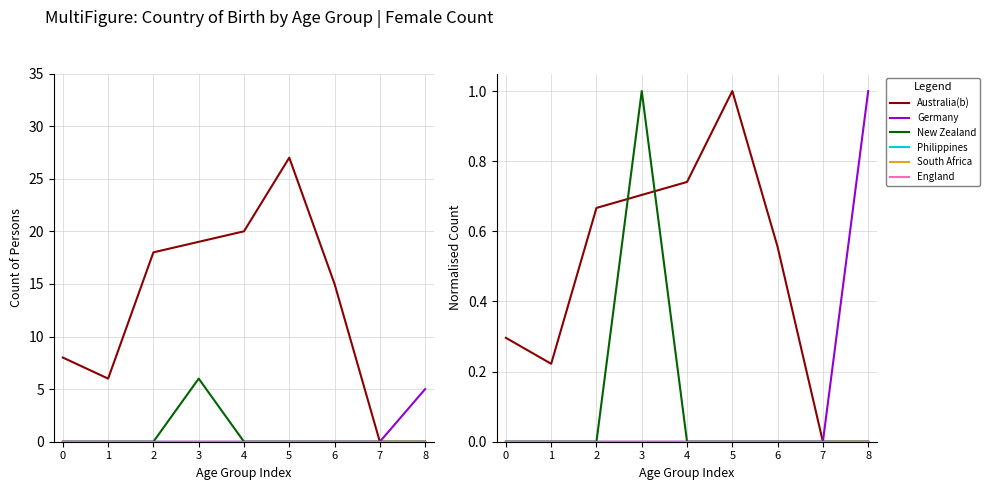

True or false: England has more than 0 points higher than both neighbors.

False